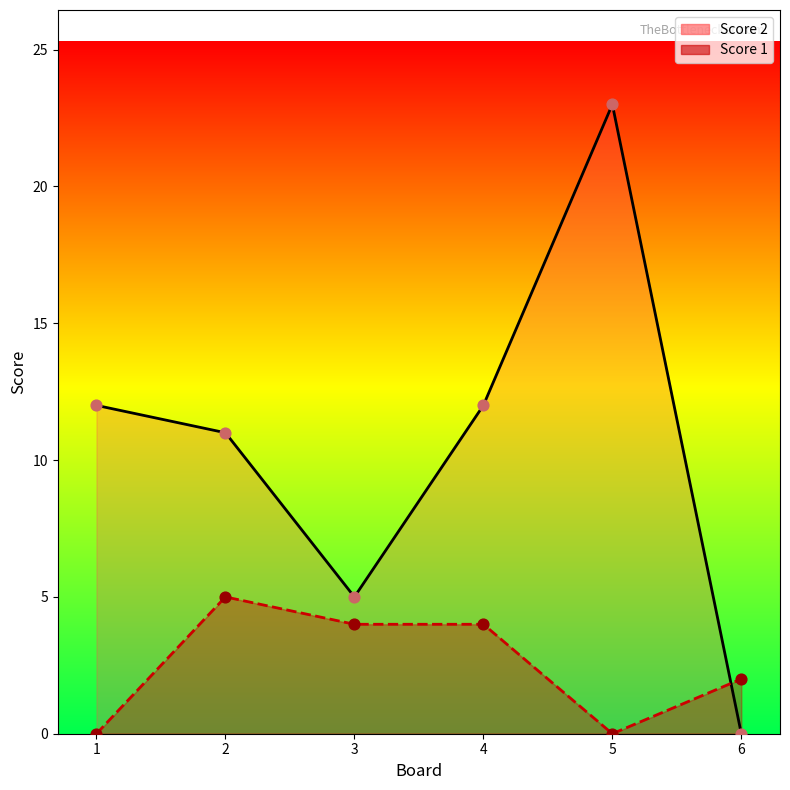

Which series reaches the maximum Y coordinate?

Score 2